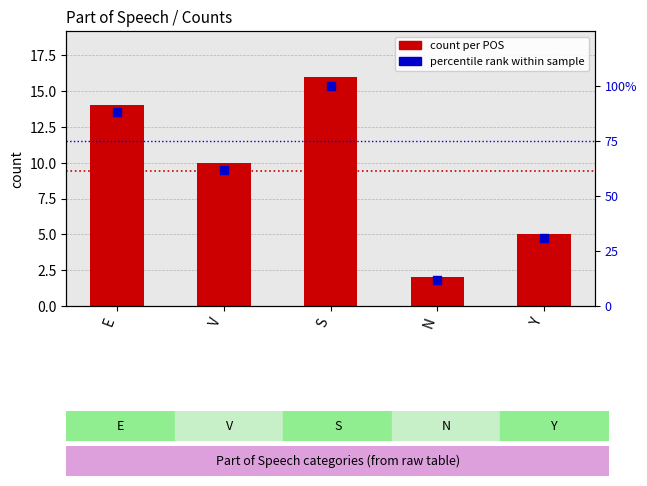

Which series contains the lowest Y value?

count per POS